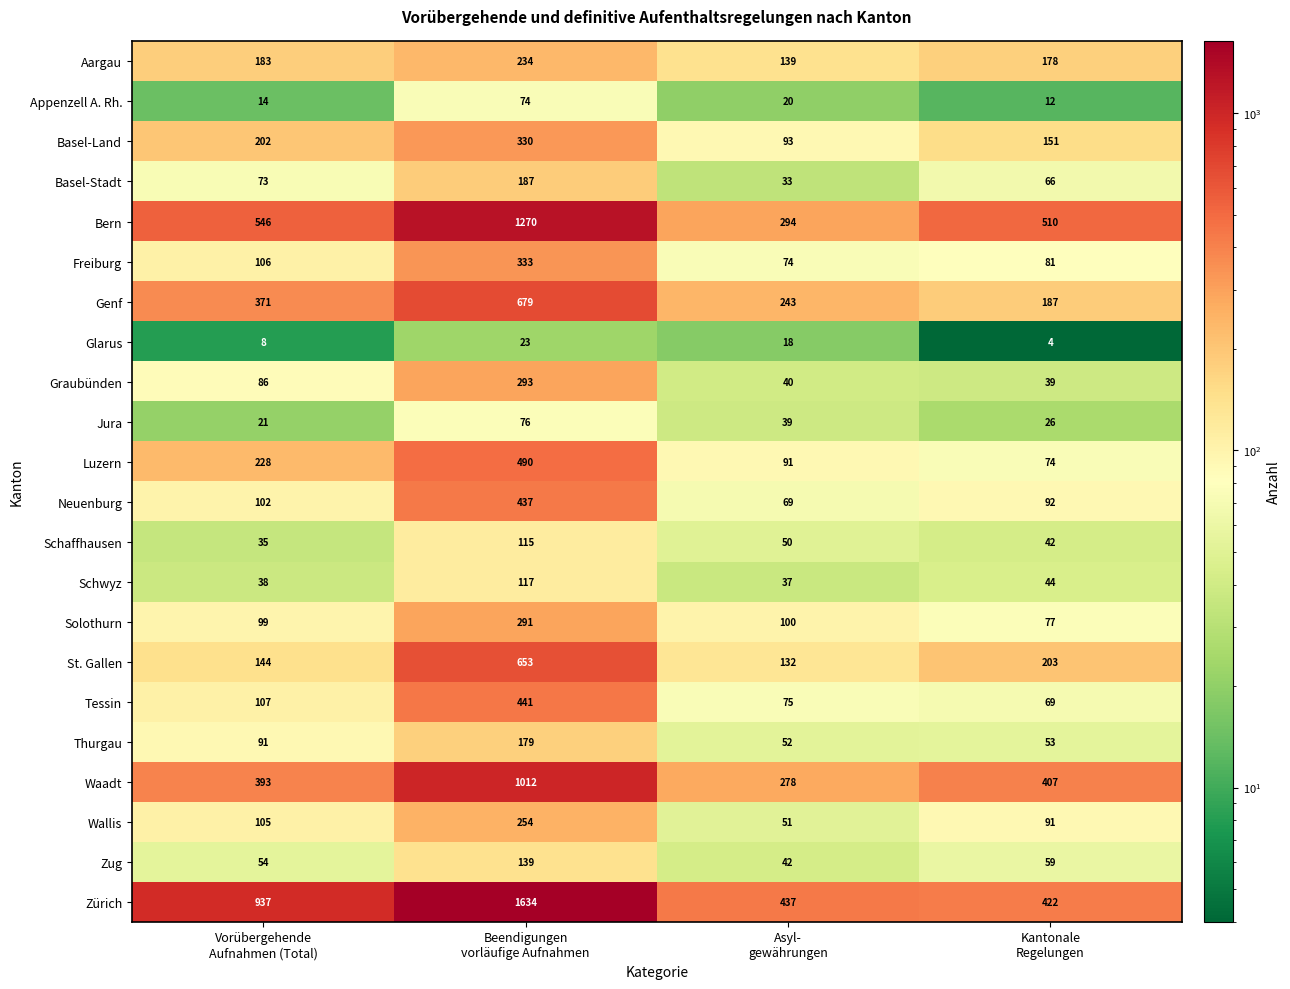

Count the number of data series in this chart.

22